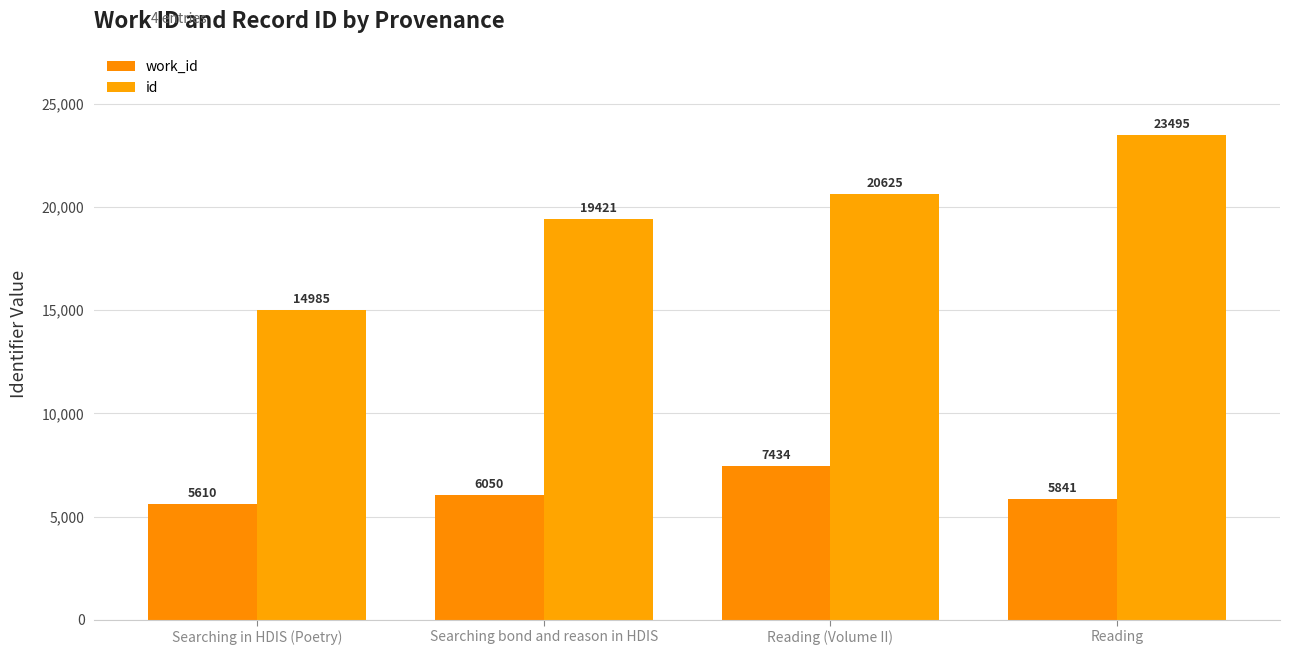

The value of work_id at Reading (Volume II) is 12496. True or false?

False